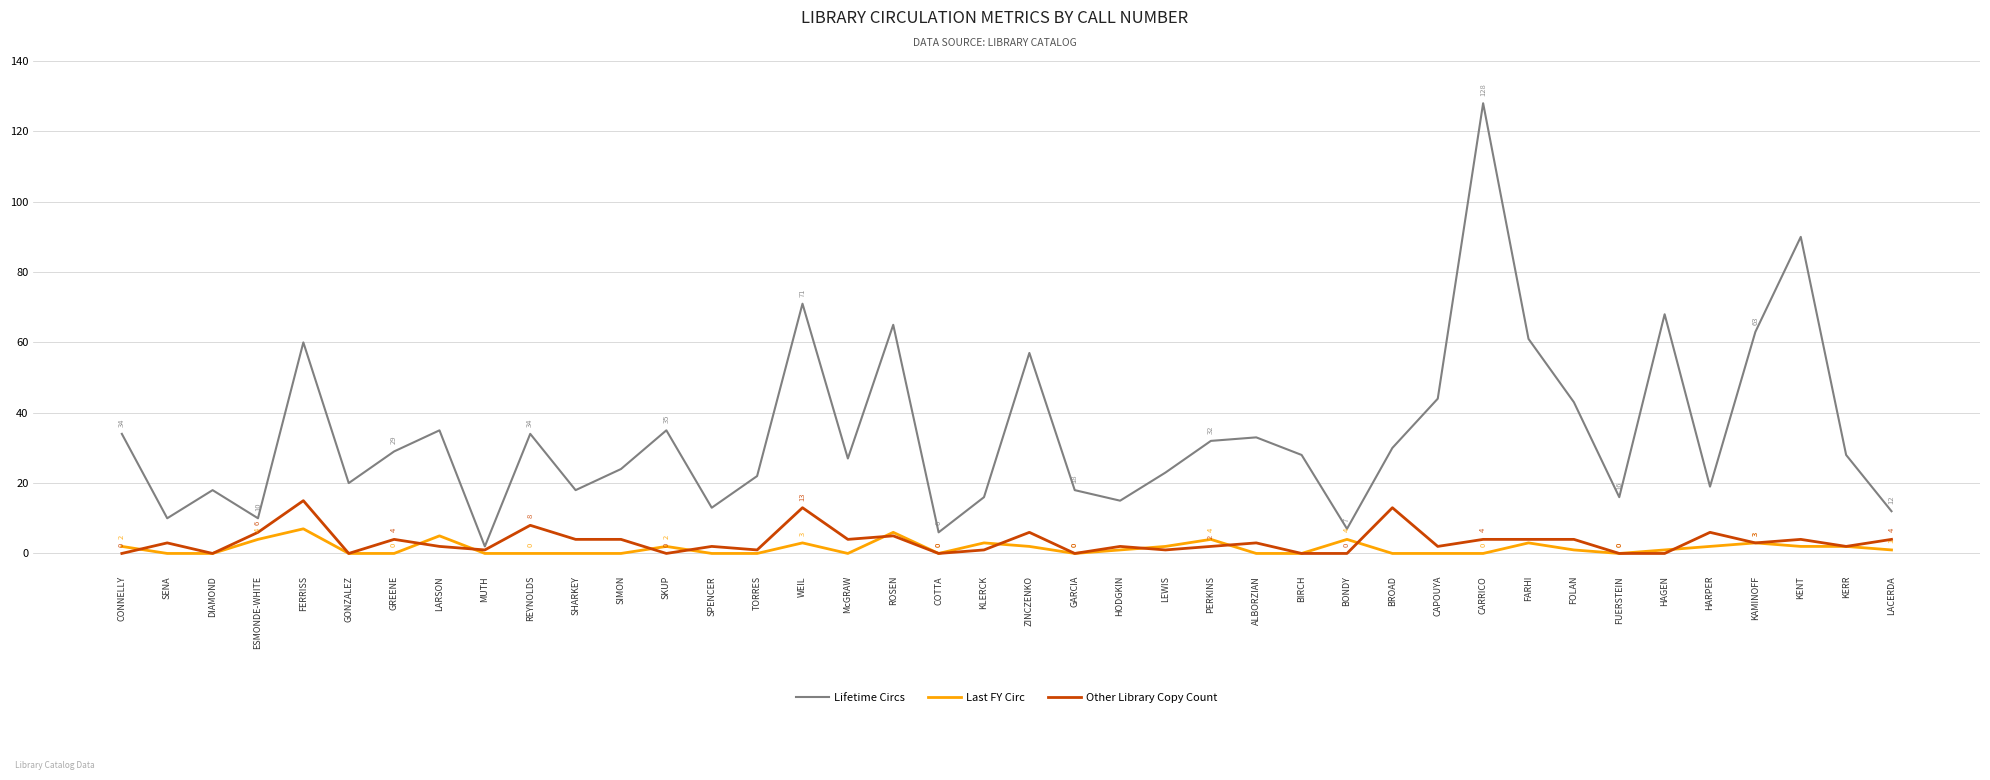

Reading left to right, transcribe all the data shown in this chart.

Lifetime Circs: CONNELLY=34	SENA=10	DIAMOND=18	ESMONDE-WHITE=10	FERRISS=60	GONZALEZ=20	GREENE=29	LARSON=35	MUTH=2	REYNOLDS=34	SHARKEY=18	SIMON=24	SKUP=35	SPENCER=13	TORRES=22	WEIL=71	McGRAW=27	ROSEN=65	COTTA=6	KLERCK=16	ZINCZENKO=57	GARCIA=18	HODGKIN=15	LEWIS=23	PERKINS=32	ALBORZIAN=33	BIRCH=28	BONDY=7	BROAD=30	CAPOUYA=44	CARRICO=128	FARHI=61	FOLAN=43	FUERSTEIN=16	HAGEN=68	HARPER=19	KAMINOFF=63	KENT=90	KERR=28	LACERDA=12
Last FY Circ: CONNELLY=2	SENA=0	DIAMOND=0	ESMONDE-WHITE=4	FERRISS=7	GONZALEZ=0	GREENE=0	LARSON=5	MUTH=0	REYNOLDS=0	SHARKEY=0	SIMON=0	SKUP=2	SPENCER=0	TORRES=0	WEIL=3	McGRAW=0	ROSEN=6	COTTA=0	KLERCK=3	ZINCZENKO=2	GARCIA=0	HODGKIN=1	LEWIS=2	PERKINS=4	ALBORZIAN=0	BIRCH=0	BONDY=4	BROAD=0	CAPOUYA=0	CARRICO=0	FARHI=3	FOLAN=1	FUERSTEIN=0	HAGEN=1	HARPER=2	KAMINOFF=3	KENT=2	KERR=2	LACERDA=1
Other Library Copy Count: CONNELLY=0	SENA=3	DIAMOND=0	ESMONDE-WHITE=6	FERRISS=15	GONZALEZ=0	GREENE=4	LARSON=2	MUTH=1	REYNOLDS=8	SHARKEY=4	SIMON=4	SKUP=0	SPENCER=2	TORRES=1	WEIL=13	McGRAW=4	ROSEN=5	COTTA=0	KLERCK=1	ZINCZENKO=6	GARCIA=0	HODGKIN=2	LEWIS=1	PERKINS=2	ALBORZIAN=3	BIRCH=0	BONDY=0	BROAD=13	CAPOUYA=2	CARRICO=4	FARHI=4	FOLAN=4	FUERSTEIN=0	HAGEN=0	HARPER=6	KAMINOFF=3	KENT=4	KERR=2	LACERDA=4